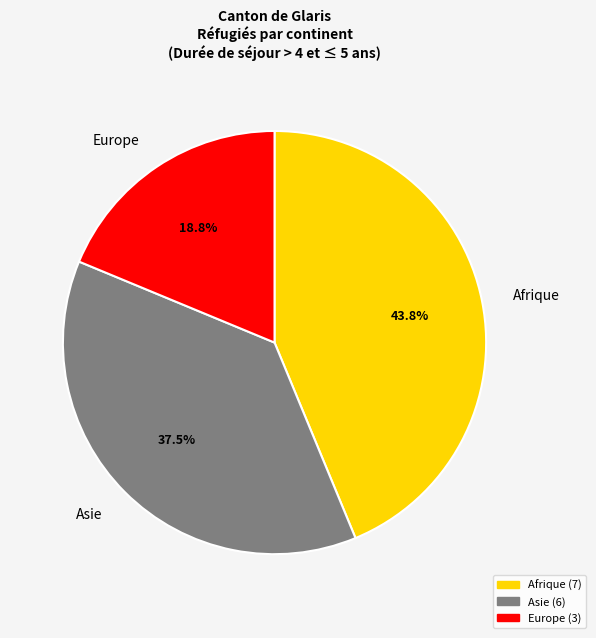

What is the ratio of the value at Europe to the value at Afrique?

0.4